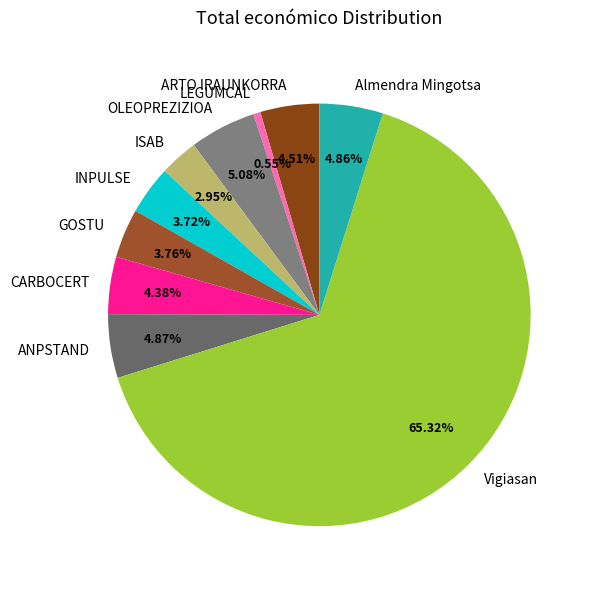

How many segments does this pie chart have?

10